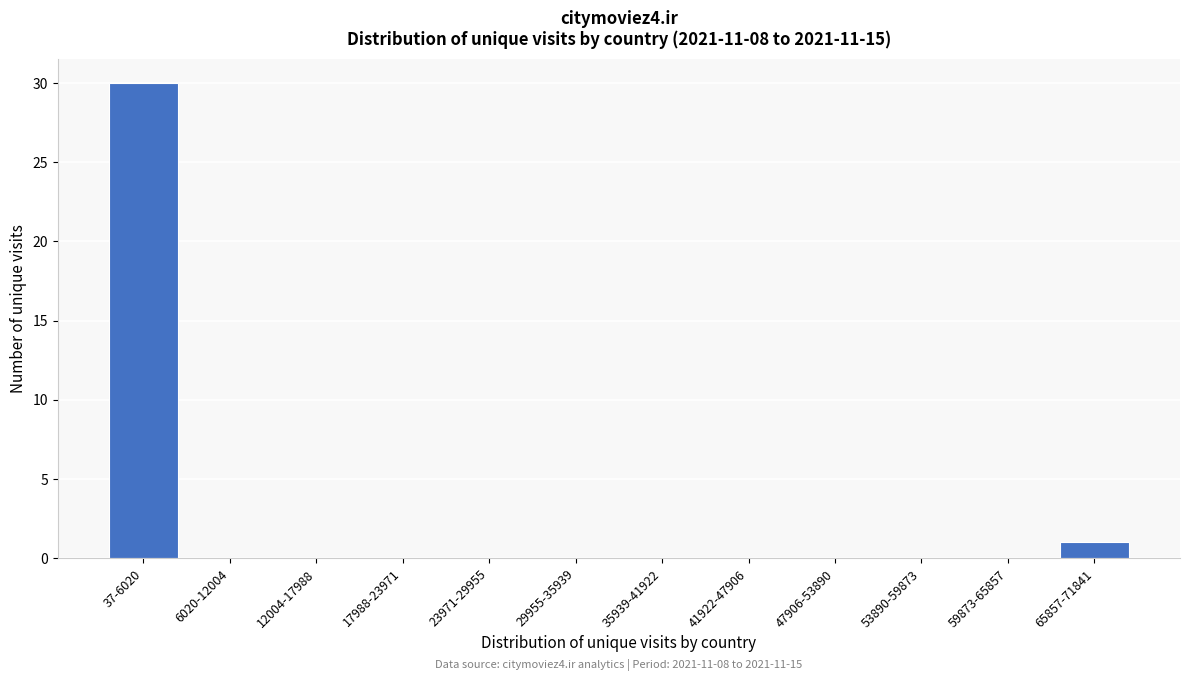

Reading left to right, extract all data points from this chart.

37-6020=30	6020-12004=0	12004-17988=0	17988-23971=0	23971-29955=0	29955-35939=0	35939-41922=0	41922-47906=0	47906-53890=0	53890-59873=0	59873-65857=0	65857-71841=1